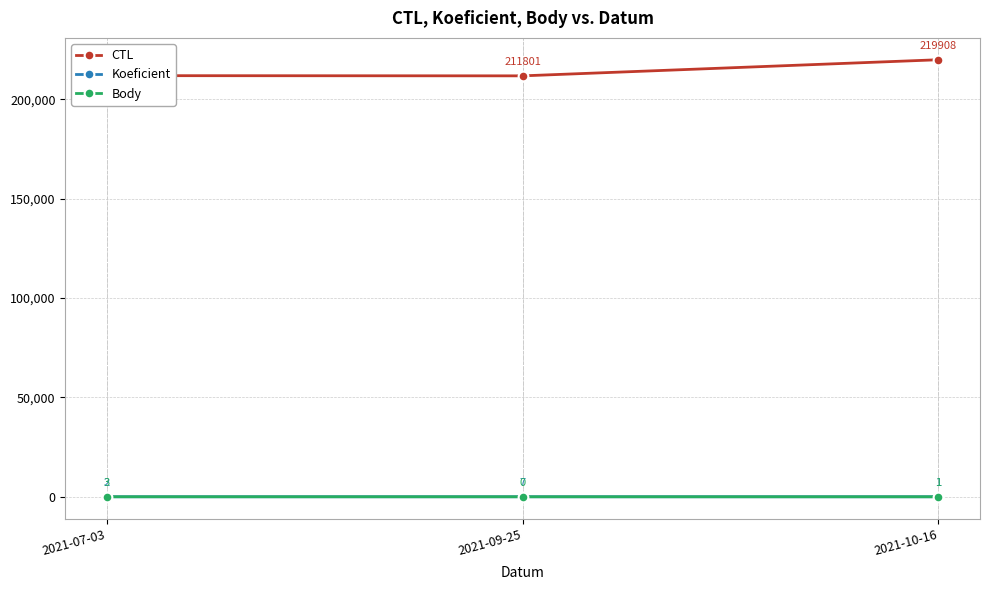

What value does the Body series have at 2021-07-03?

3